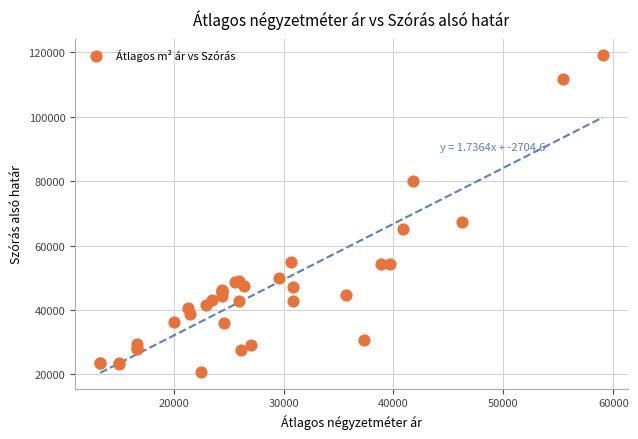

What Y value in the scatter plot is closest to 70081?

67197